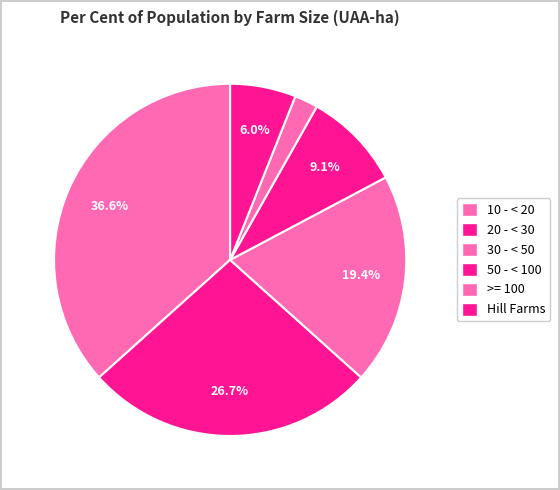

To the nearest percent, what portion does 50 - < 100 represent?

9%